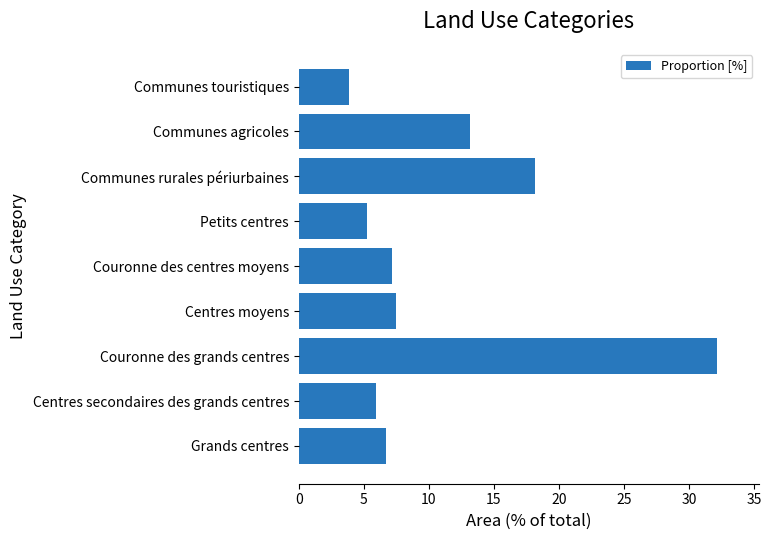

How many data points are above 7?

5